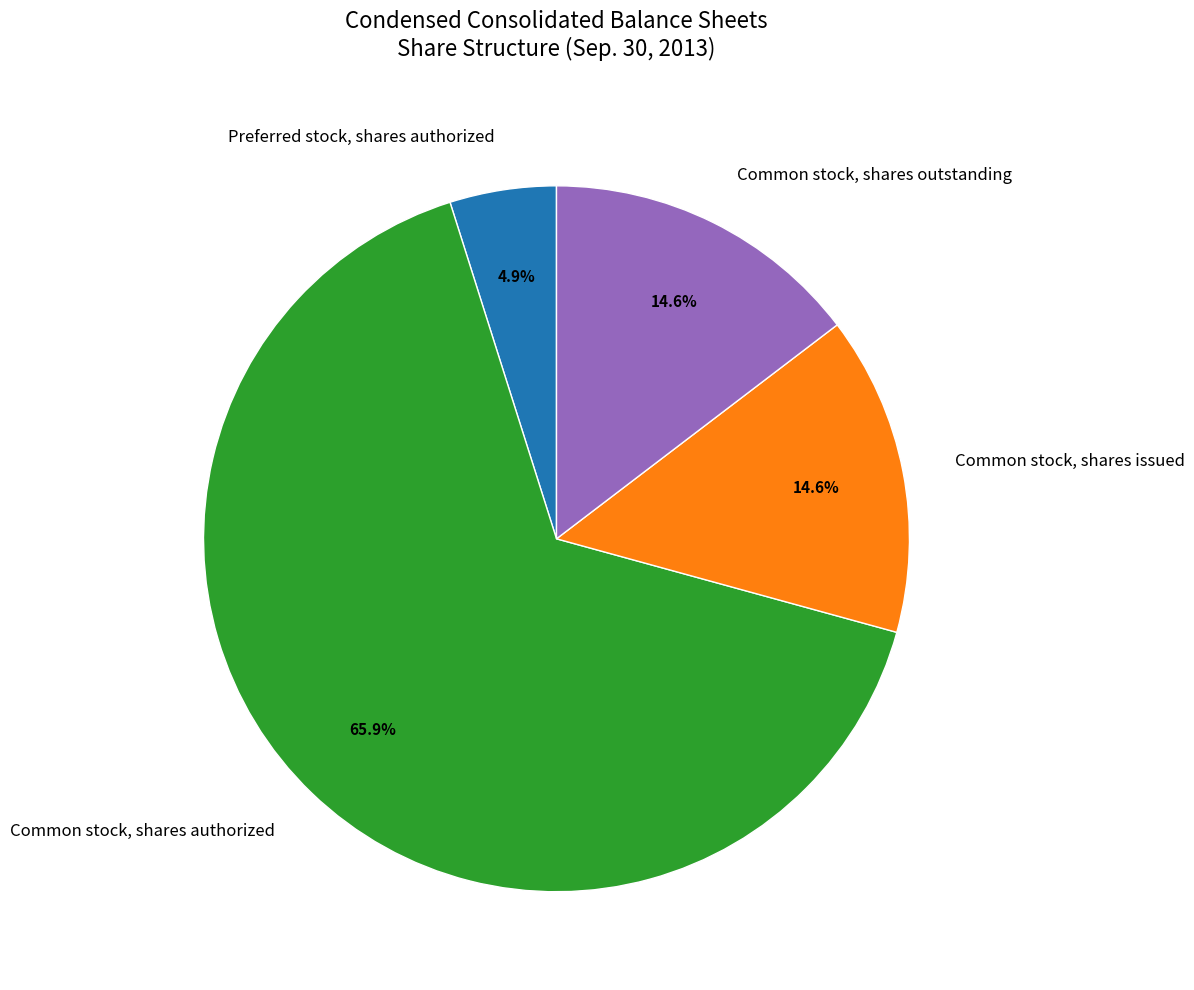

Does Preferred stock, shares authorized represent more than half of the total?

No